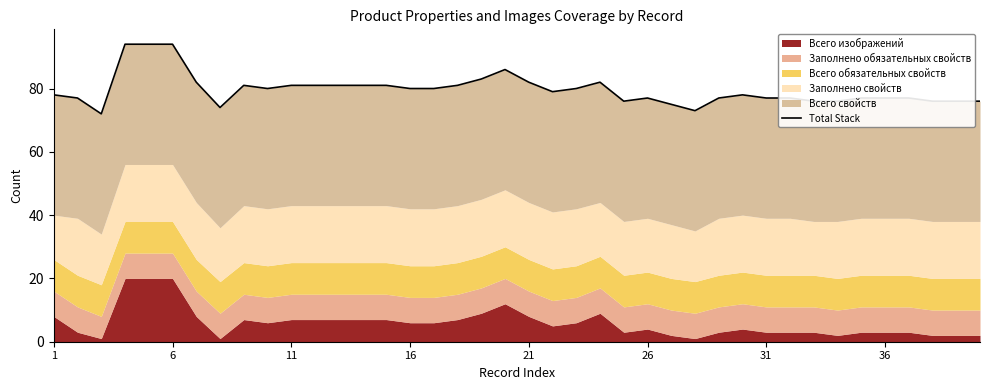

What is the value of the 23rd point from the left?

80